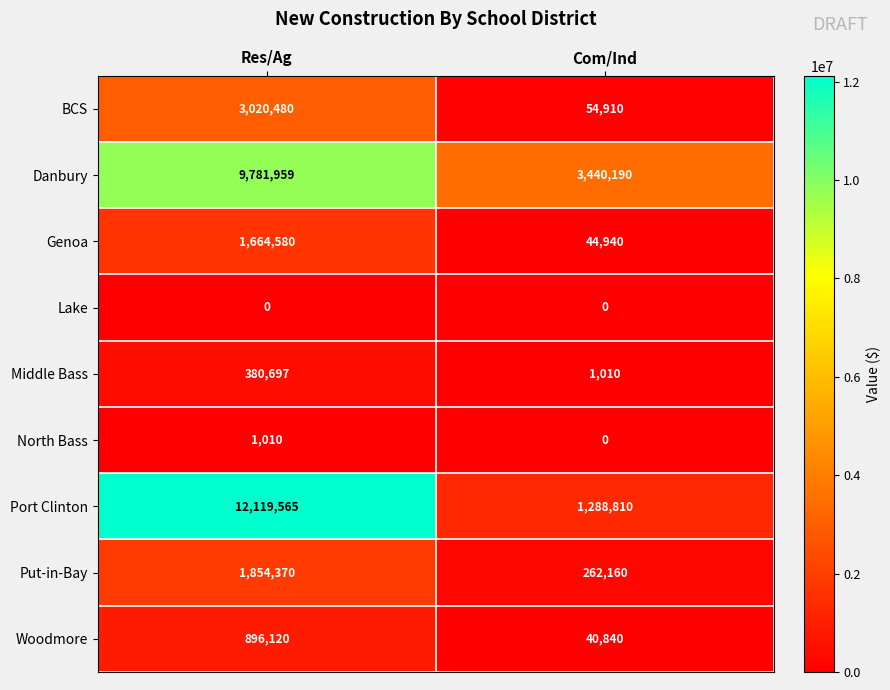

True or false: Port Clinton has a value of 815729 at Com/Ind.

False